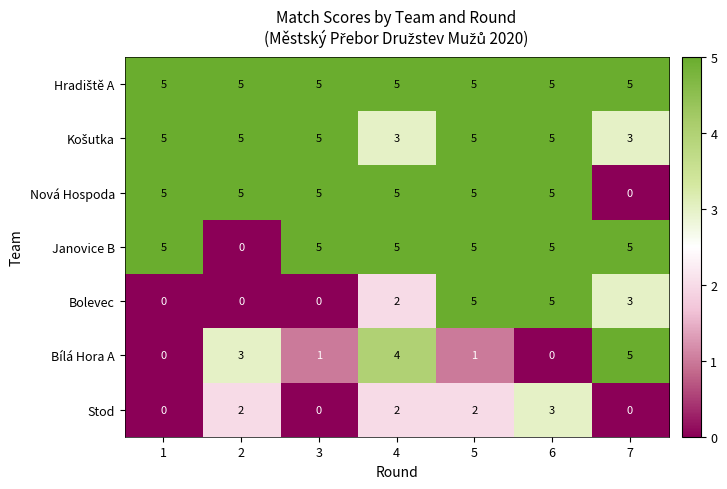

What is the maximum value shown in the chart?

5